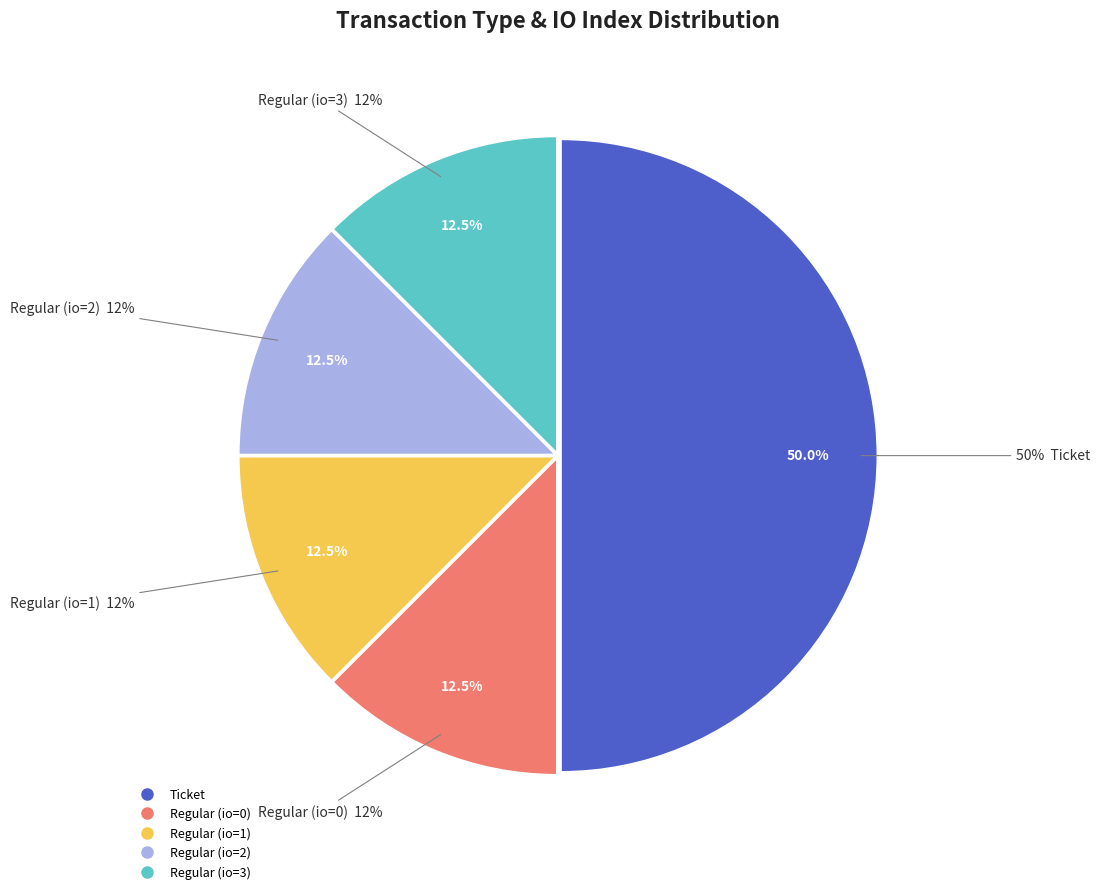

What percentage is the Regular (io=3) slice, to the nearest percent?

12%